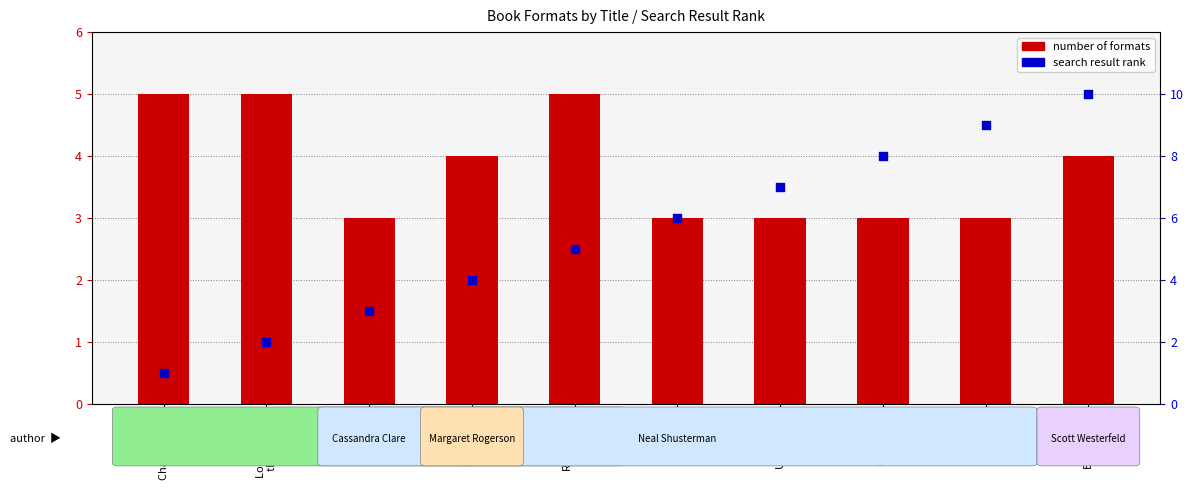

What are all the series names shown in the legend?

number of formats, search result rank